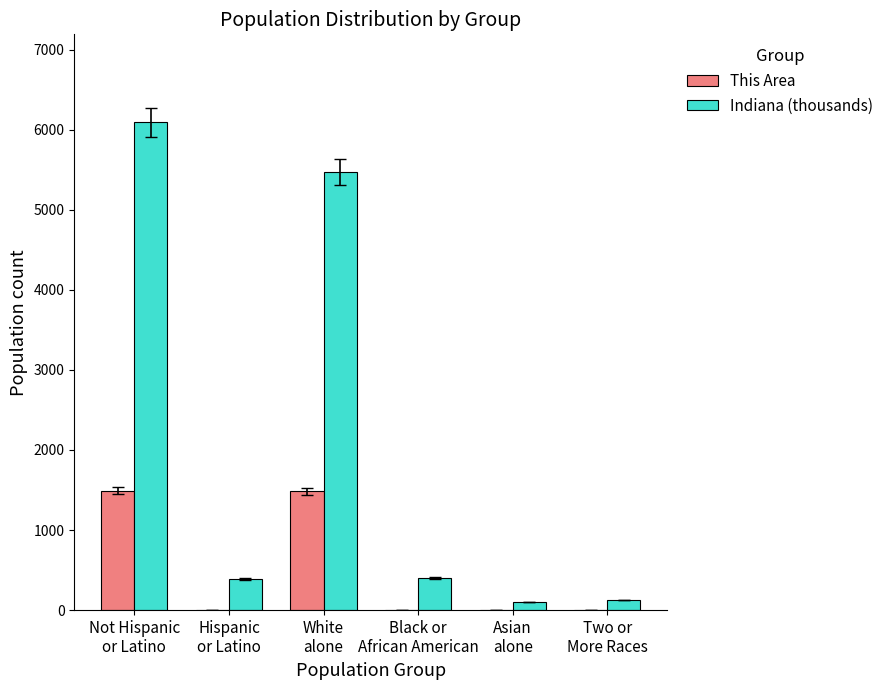

Which series has the largest range (max minus min)?

Indiana (thousands)